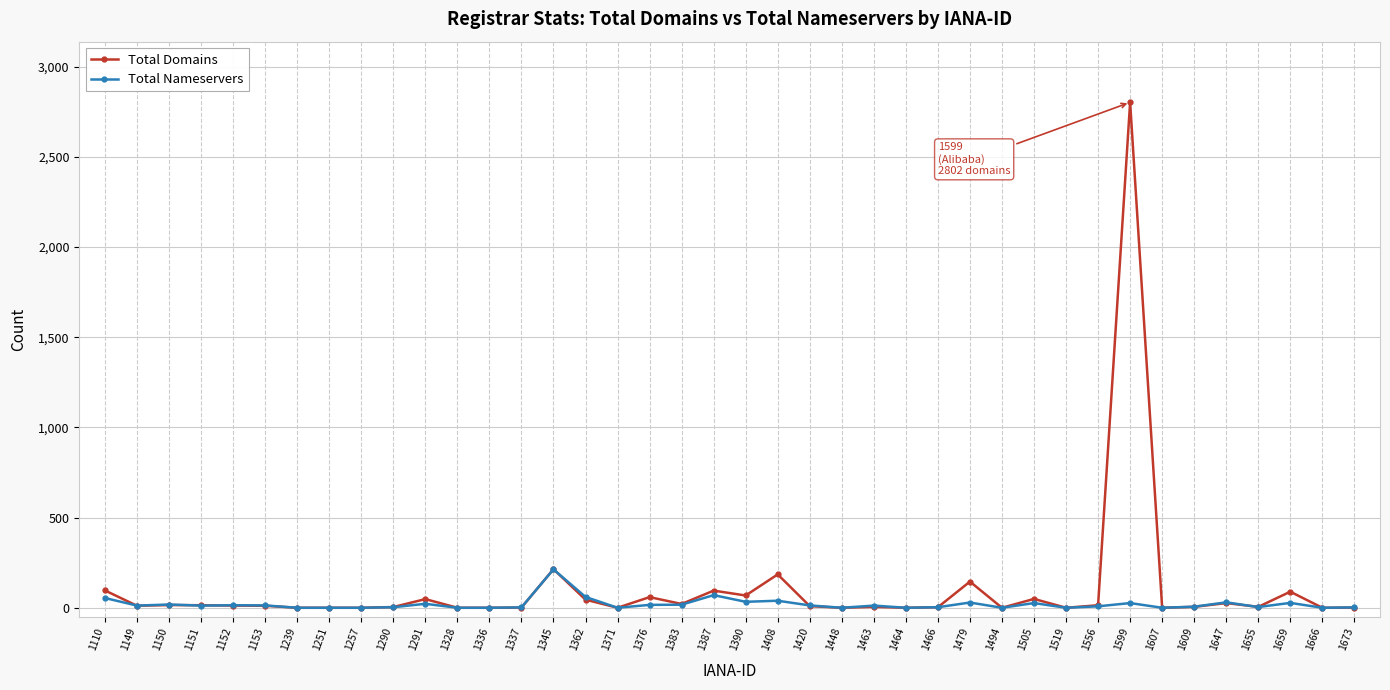

List the series in order of their peak value, lowest first.

Total Nameservers, Total Domains